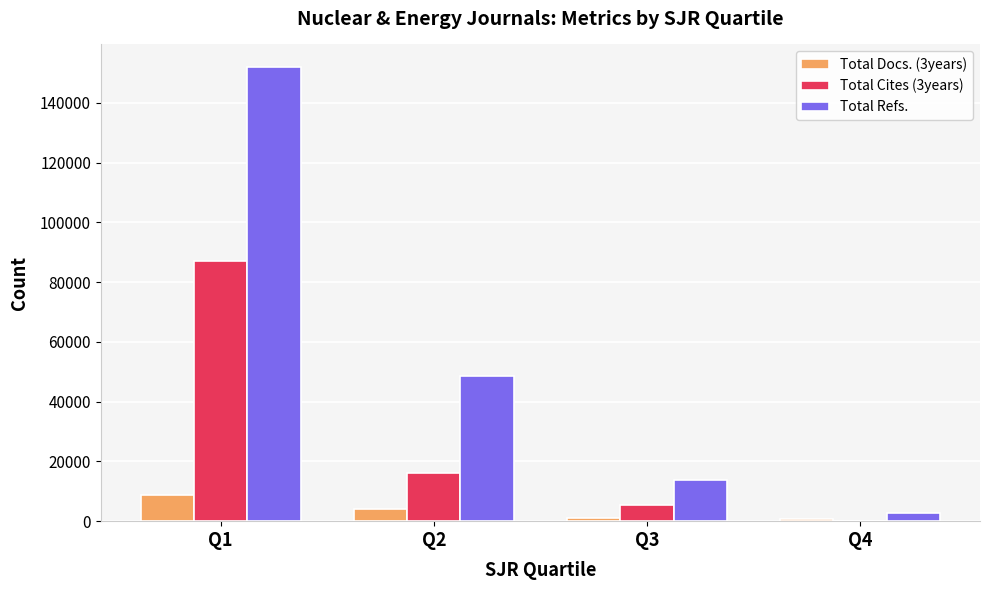

Where is Total Refs. nearest to the value 77432?

Q2